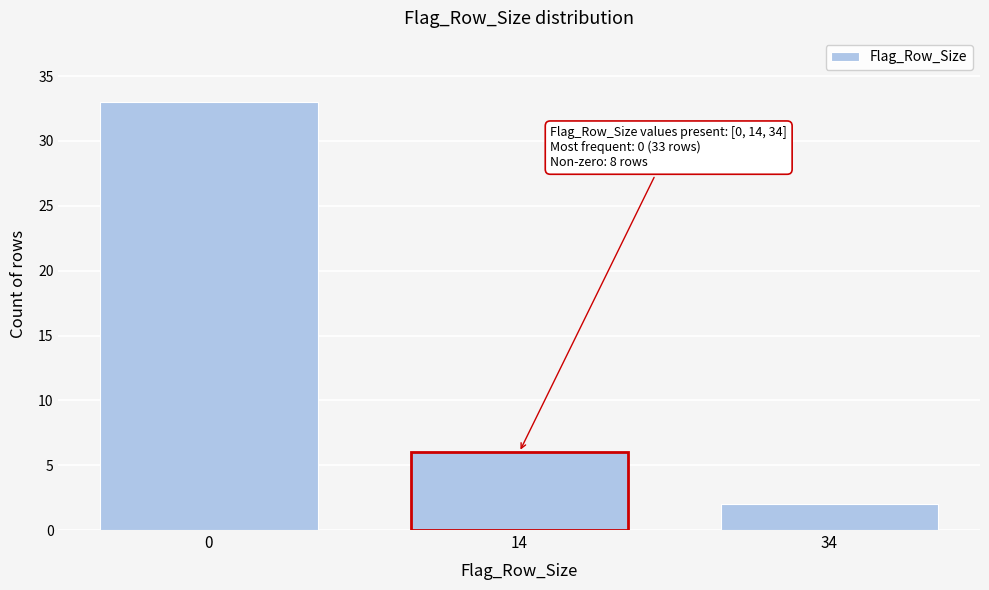

Reading left to right, list all the values displayed in this chart.

0=33	14=6	34=2